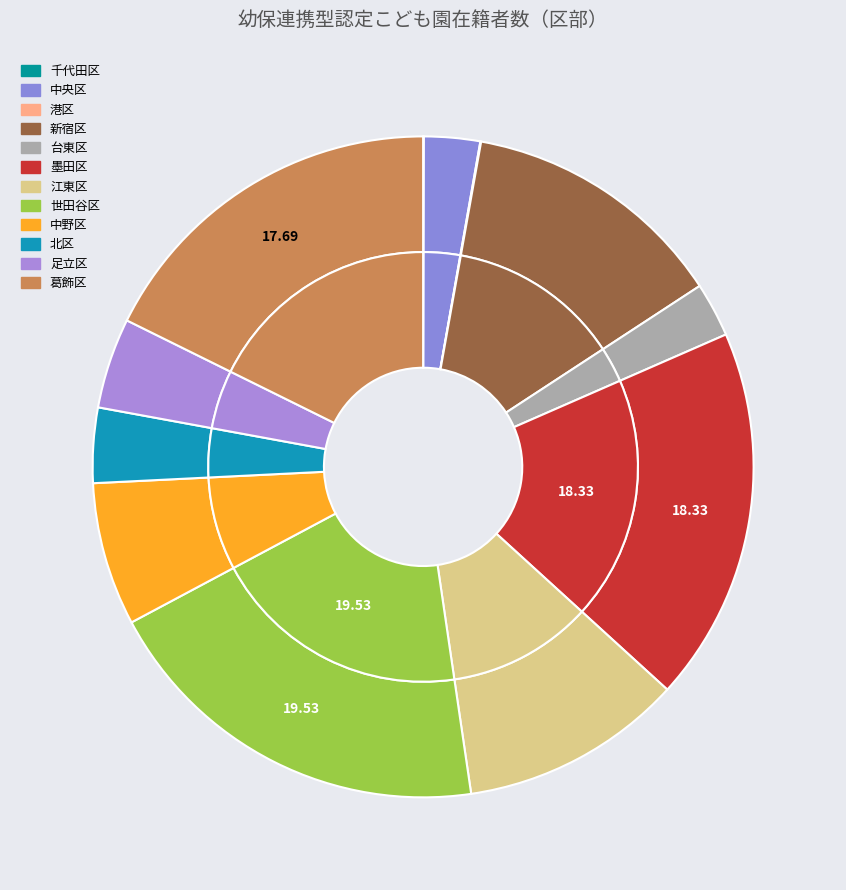

How much of the chart is everything except 千代田区?

100.0%